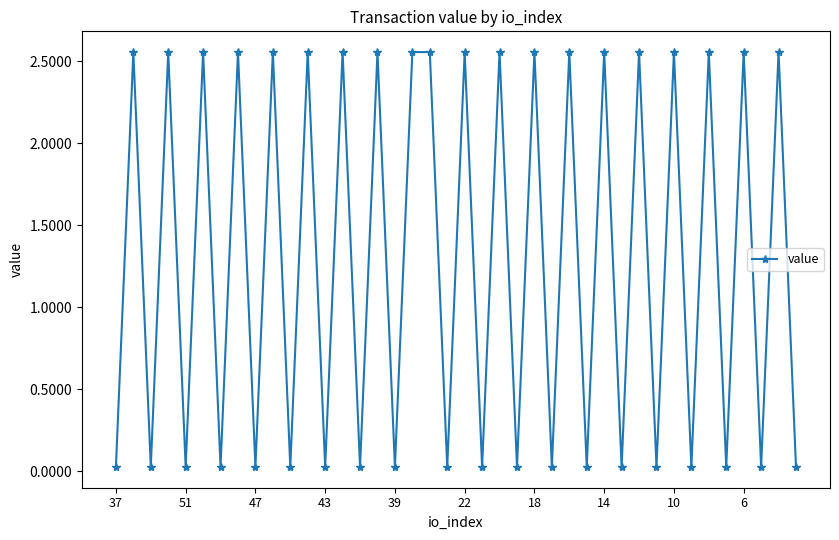

What is the difference between the second highest and minimum values?

2.5